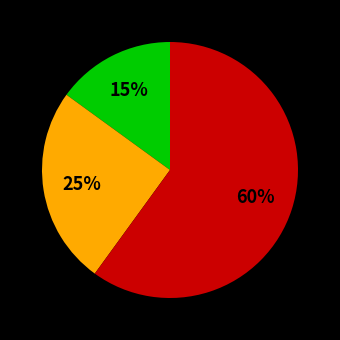

Is there any slice that represents more than half of the pie?

Yes